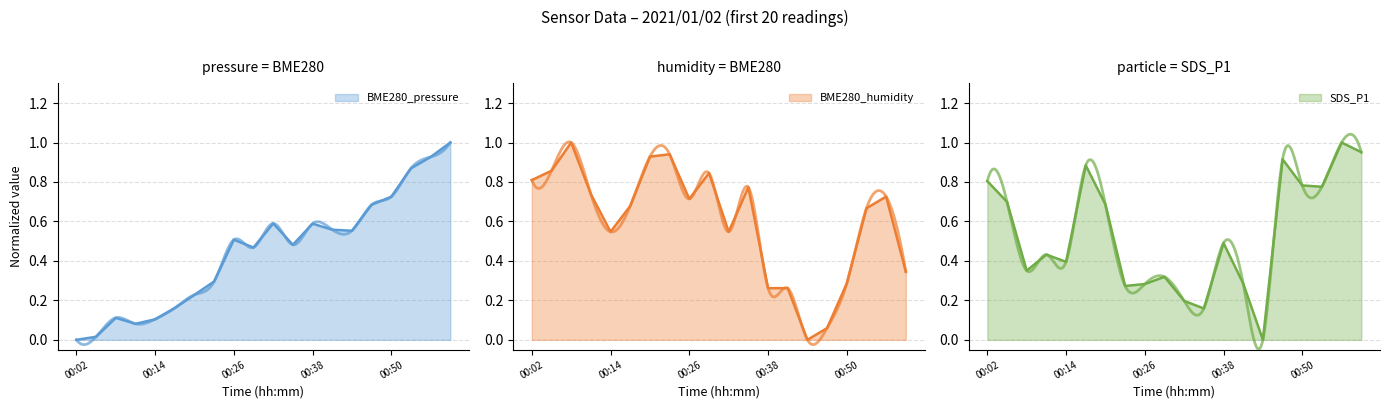

Is the value of BME280_pressure at 00:50 greater than the value of BME280_humidity at 00:50?

Yes